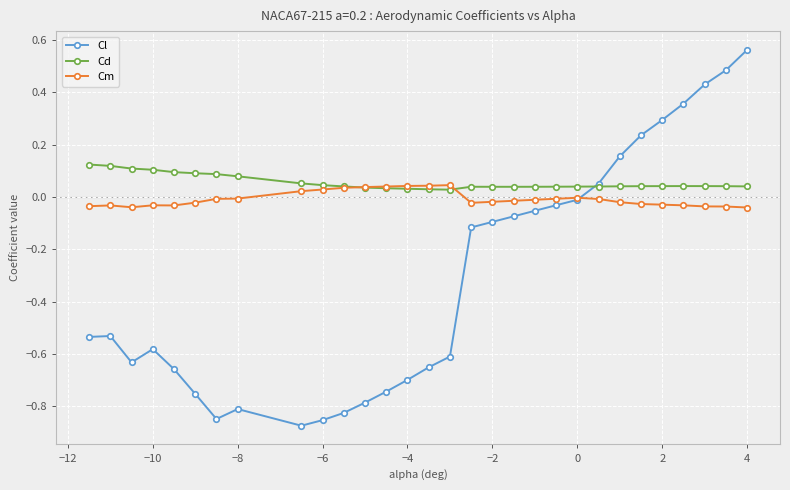

How many lines are shown in the chart?

3